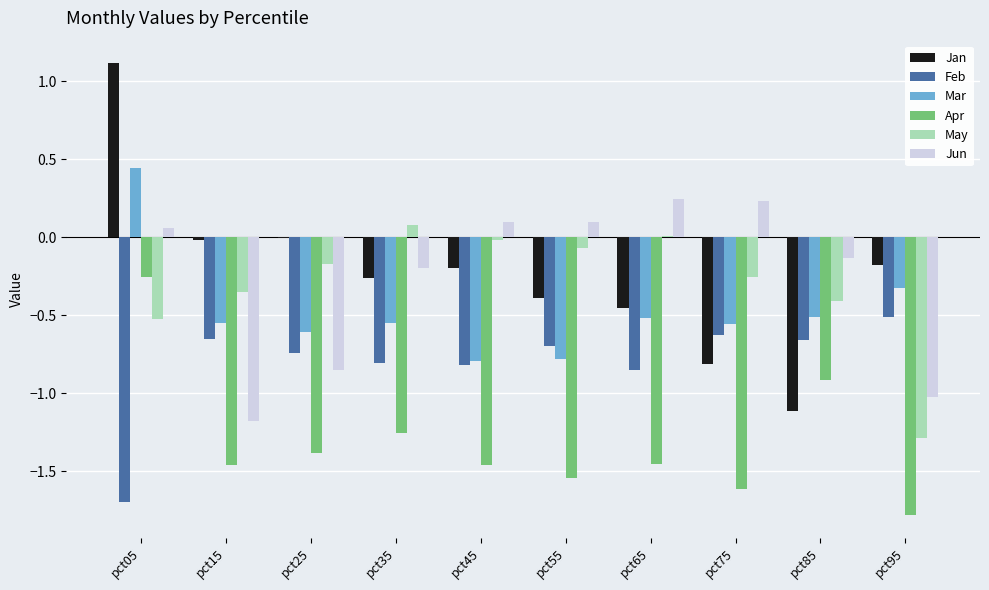

Which category has the highest value in the May series?

pct35